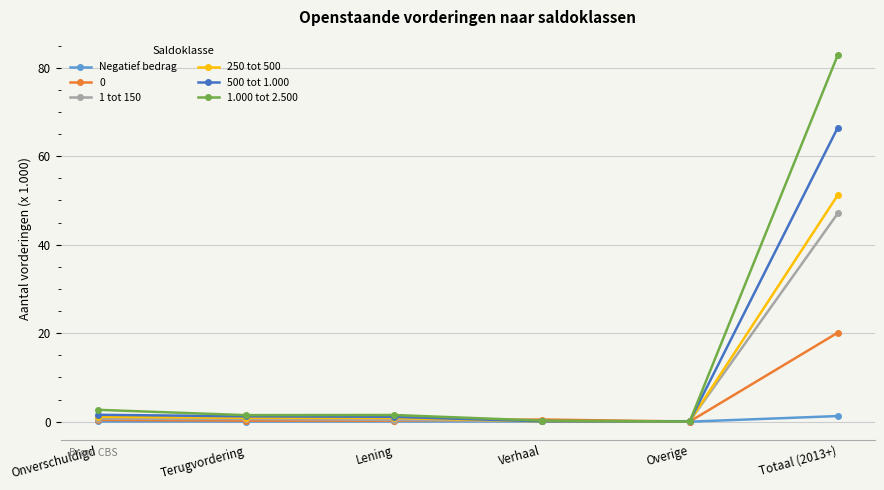

Does the chart have visible grid lines?

Yes